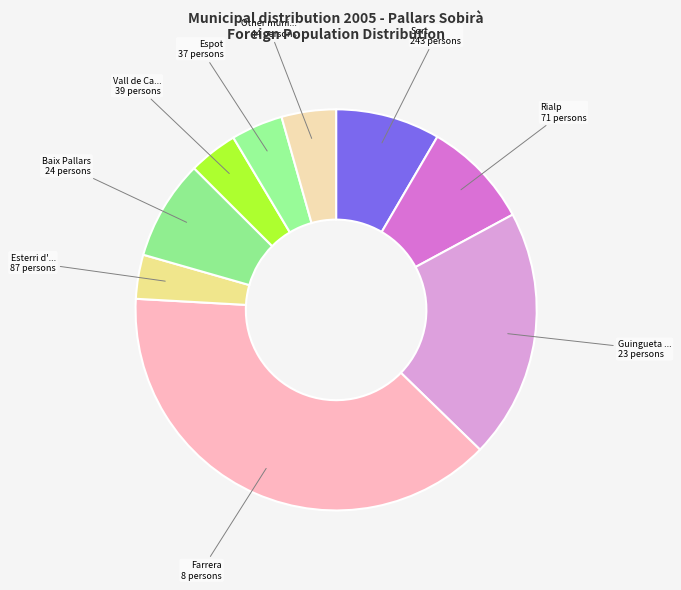

Count the number of slices in the pie.

9